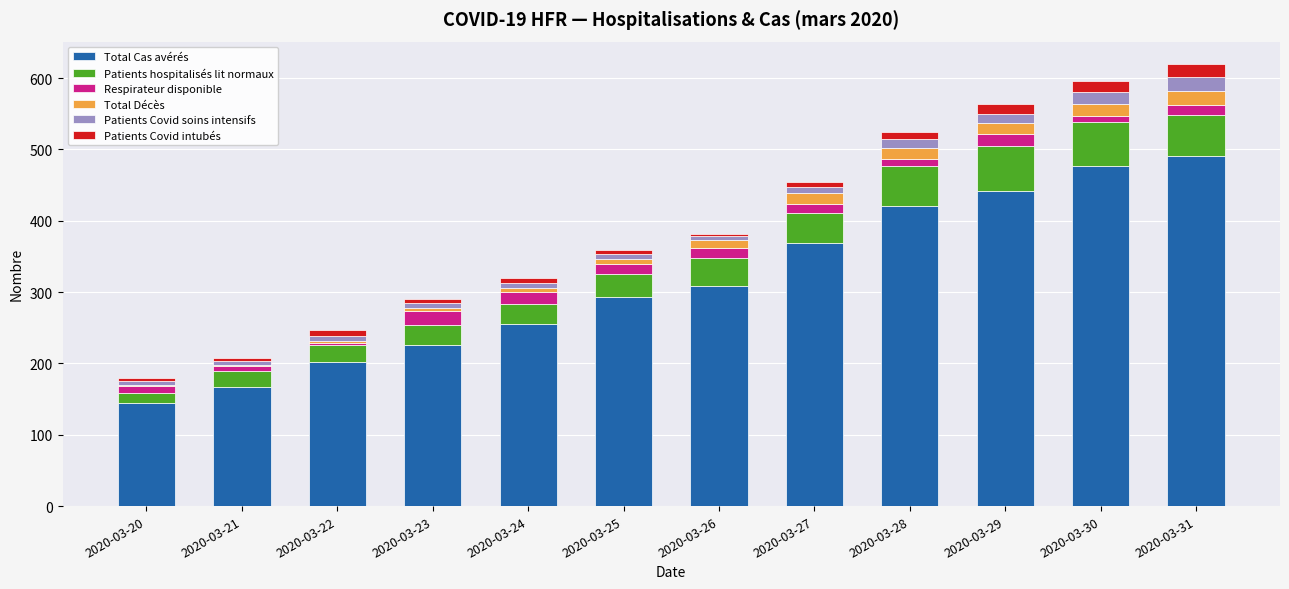

What is the highest value of the Total Cas avérés series?

491